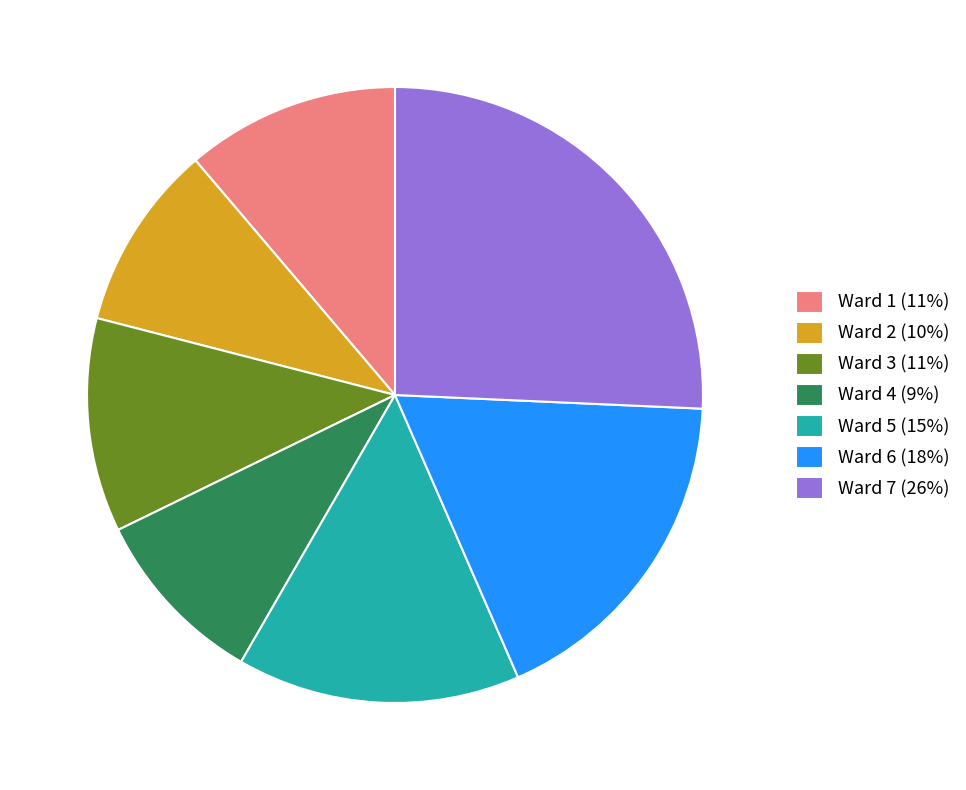

Is there any slice that represents more than half of the pie?

No